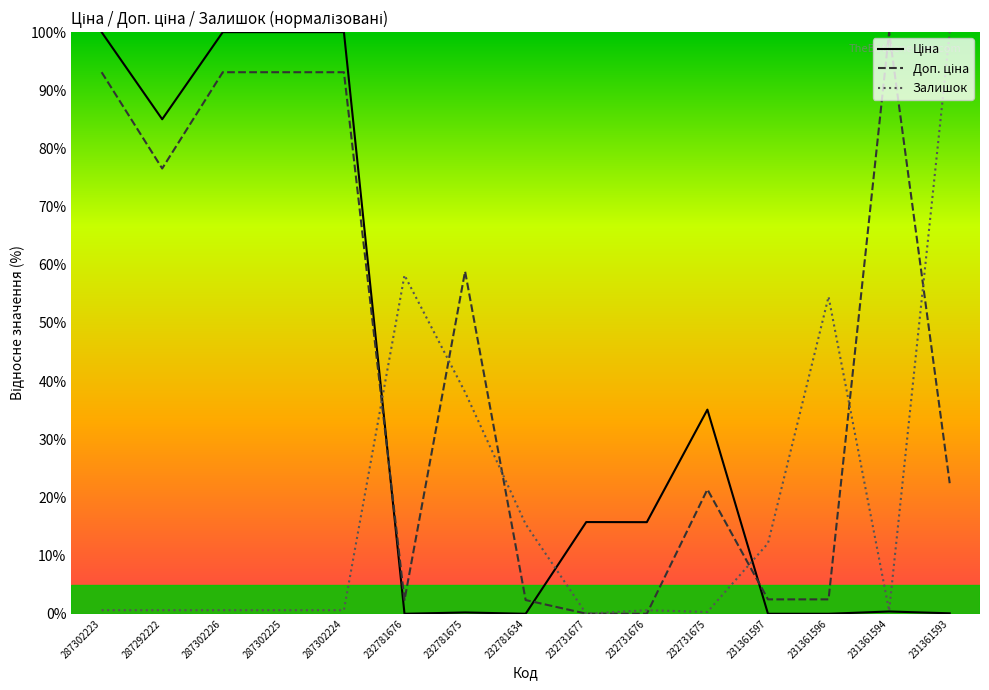

Which series has the largest total across all categories?

Доп. ціна